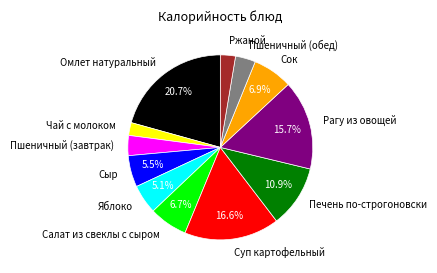

Do Рагу из овощей and Пшеничный (обед) together represent more than half of the pie?

No